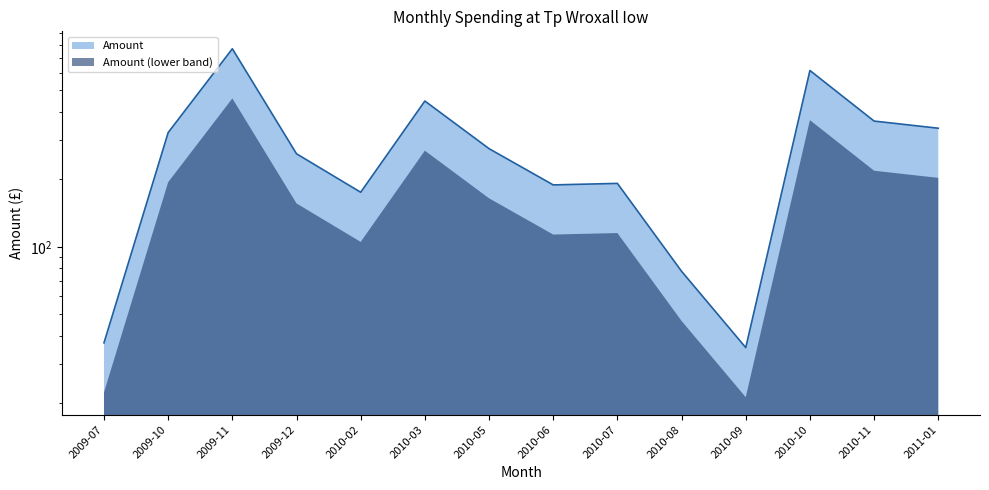

What is the sum of the values at 2010-11 and 2010-05?

639.0